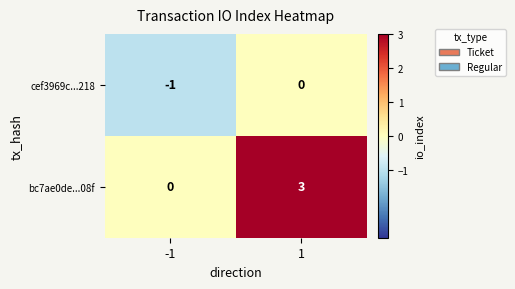

What is the difference between the maximum and minimum values in the bc7ae0de...08f series?

3